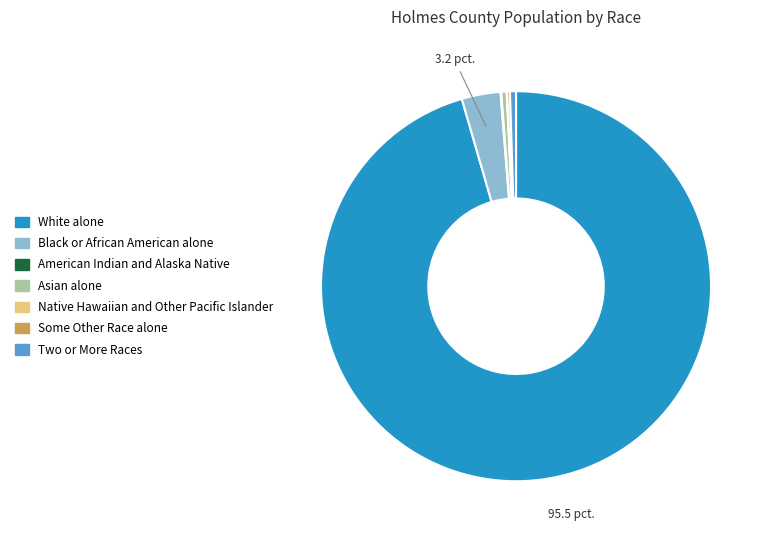

Is it true that Asian alone is 0% of the pie?

True